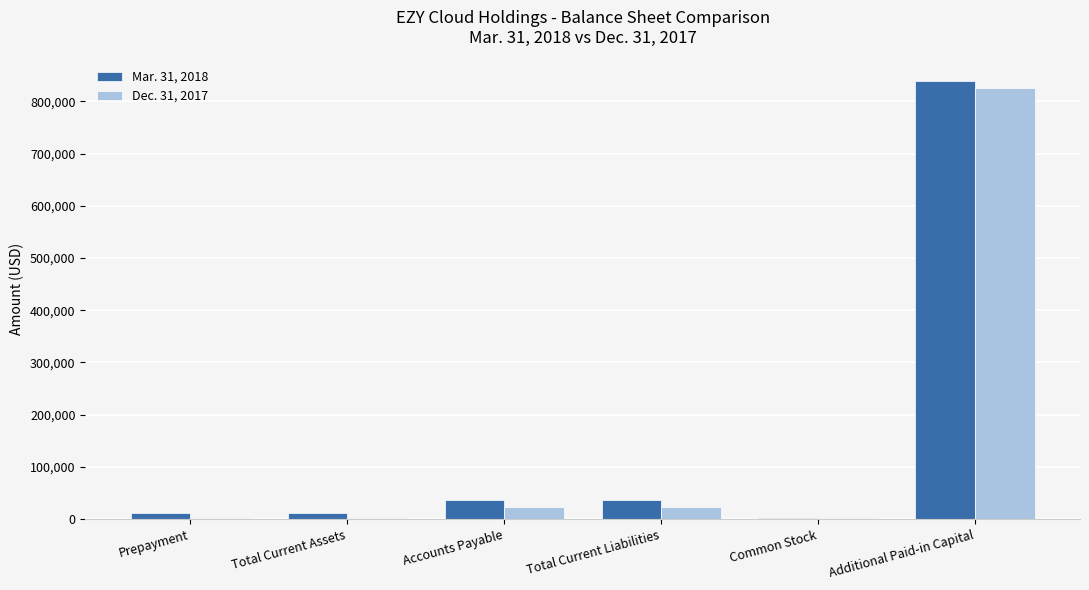

Is it true that Mar. 31, 2018 equals 1398871 at Additional Paid-in Capital?

False